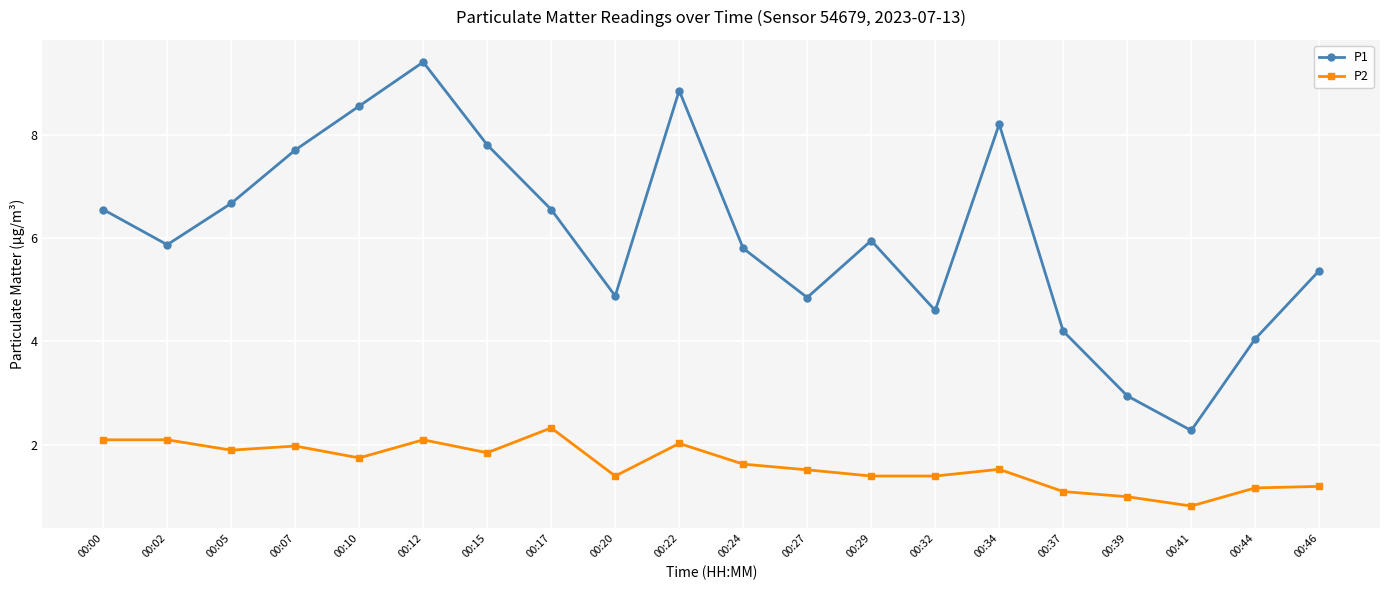

Which category has the lowest value across all series?

00:41